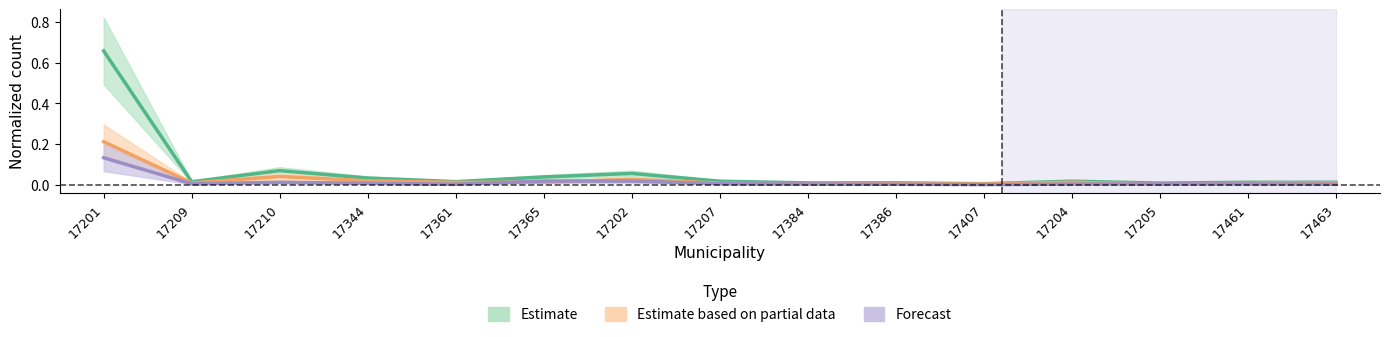

At which label does Forecast reach its peak?

17201